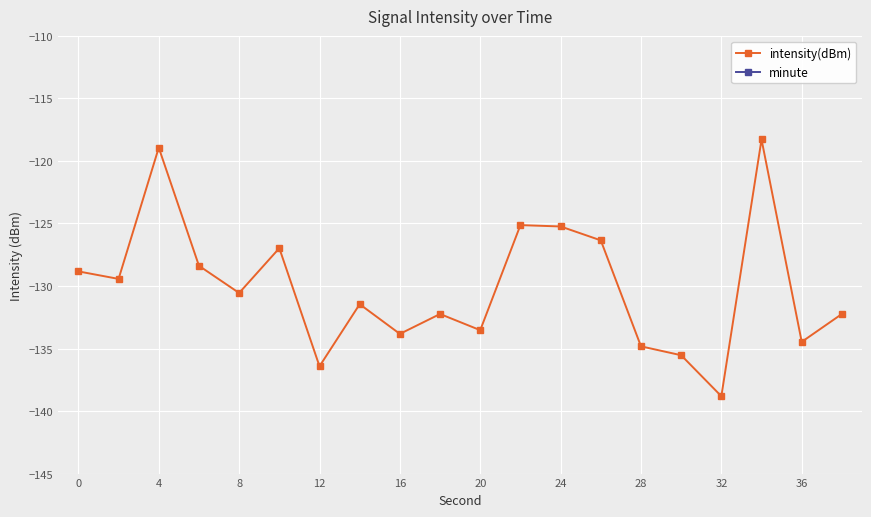

How many interior local peaks does the intensity(dBm) series have?

6